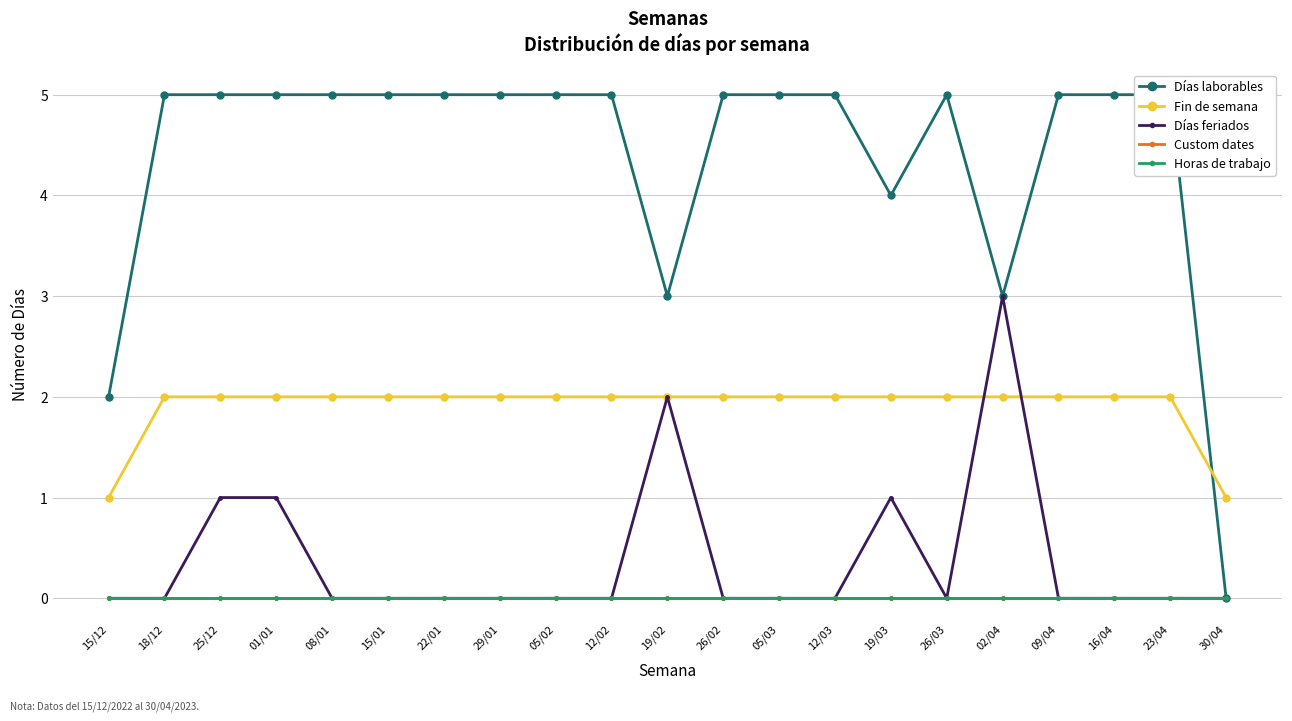

The value of Días feriados at 26/03 is 0. True or false?

True